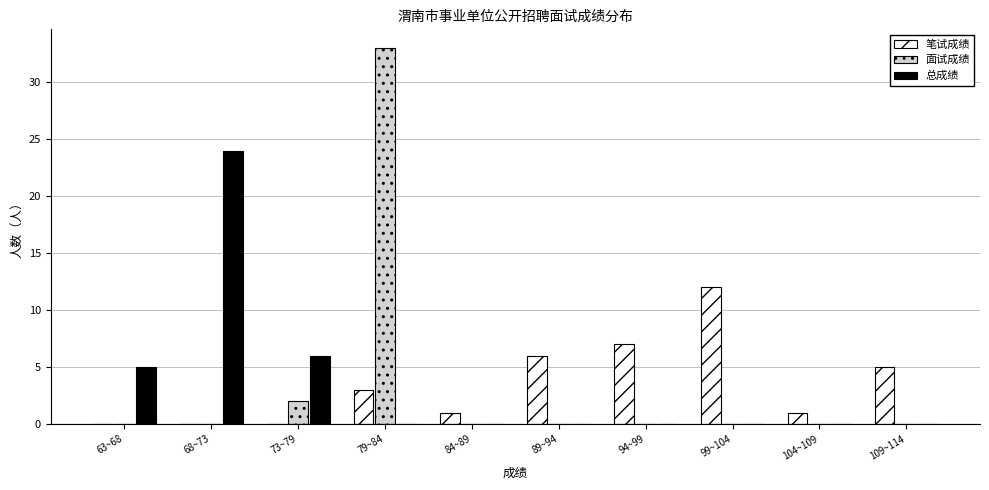

Reading left to right, transcribe all the data shown in this chart.

笔试成绩: 63~68=0	68~73=0	73~79=0	79~84=3	84~89=1	89~94=6	94~99=7	99~104=12	104~109=1	109~114=5
面试成绩: 63~68=0	68~73=0	73~79=2	79~84=33	84~89=0	89~94=0	94~99=0	99~104=0	104~109=0	109~114=0
总成绩: 63~68=5	68~73=24	73~79=6	79~84=0	84~89=0	89~94=0	94~99=0	99~104=0	104~109=0	109~114=0